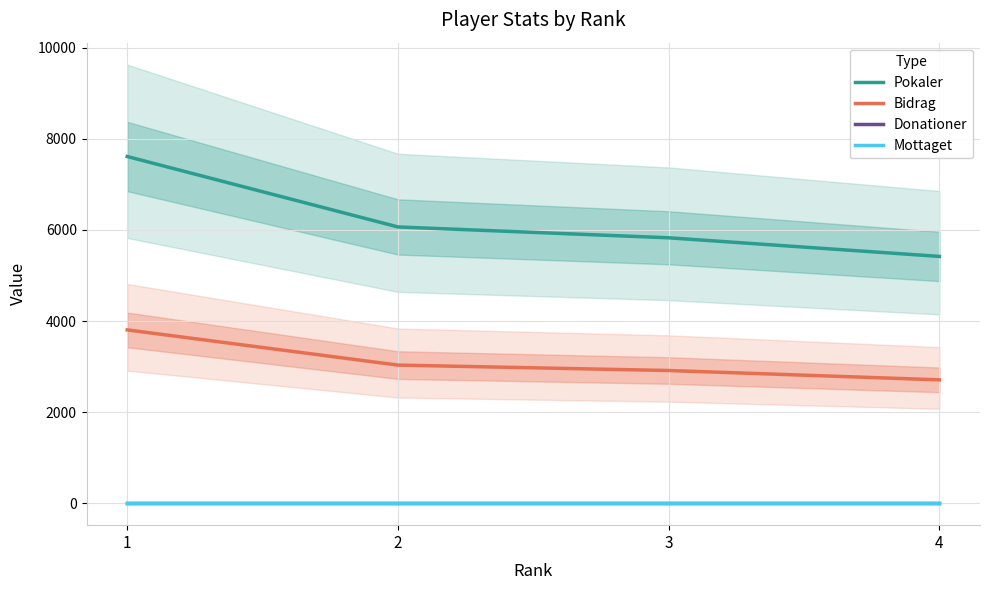

What is the average value of the Bidrag series?

3116